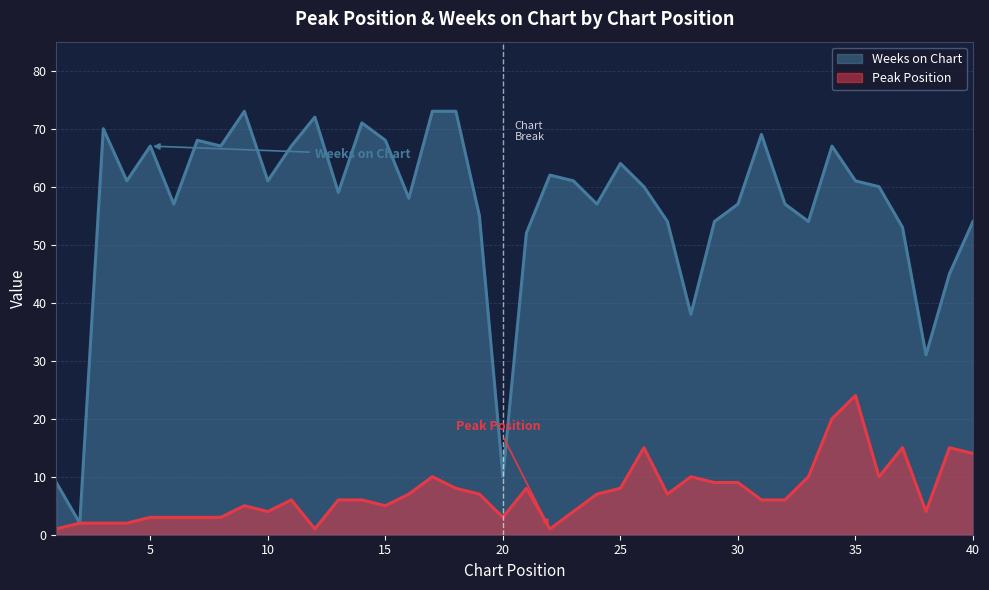

Which series has the largest total across all categories?

Weeks on Chart